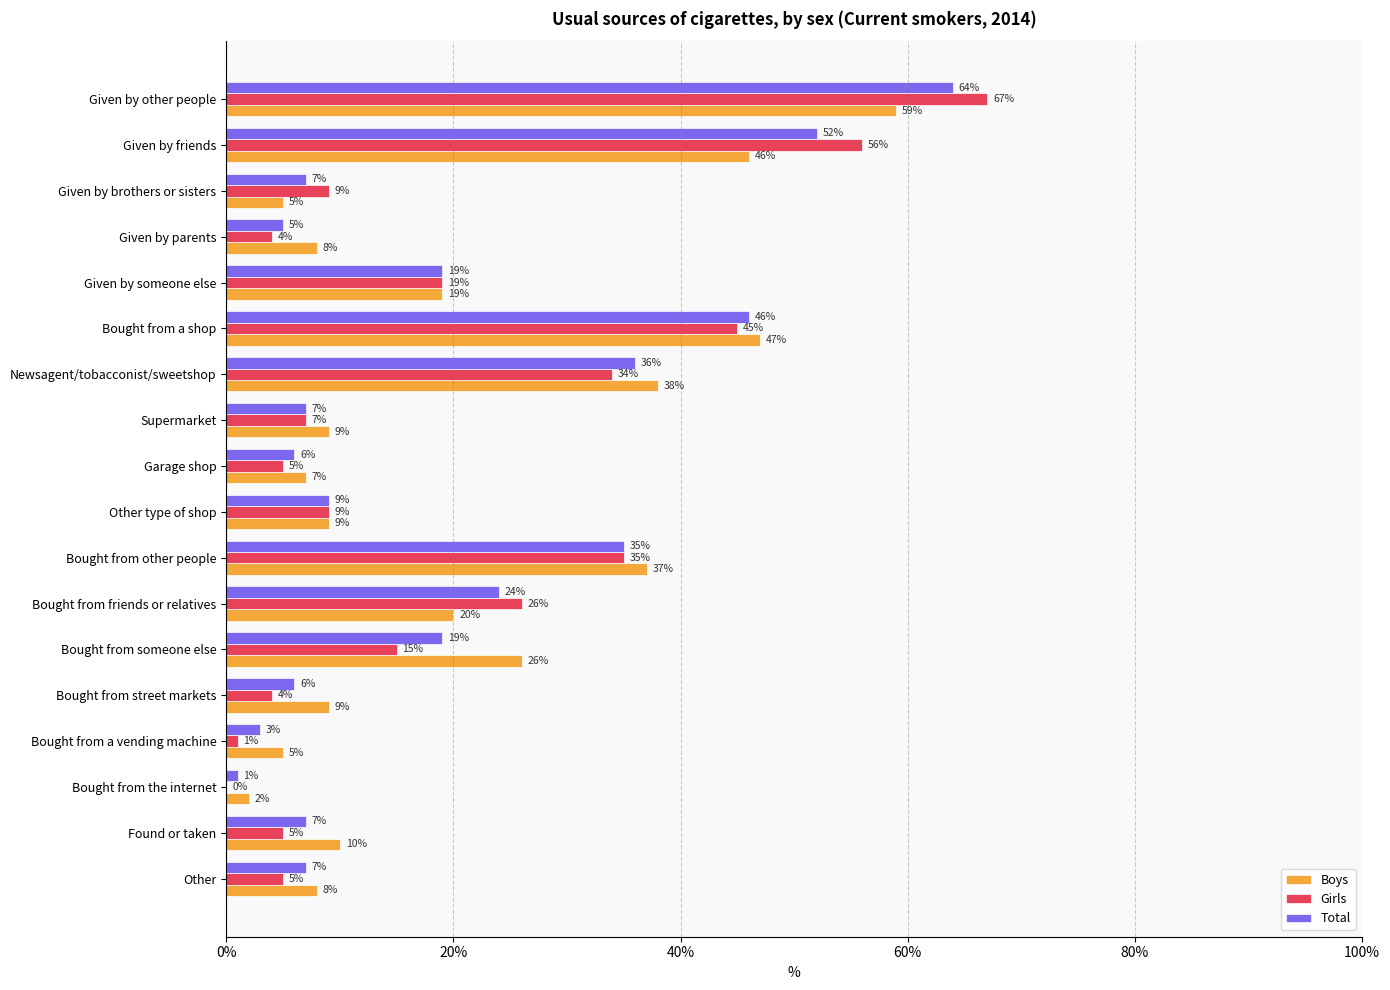

The value of Total at Bought from street markets is 6. True or false?

True